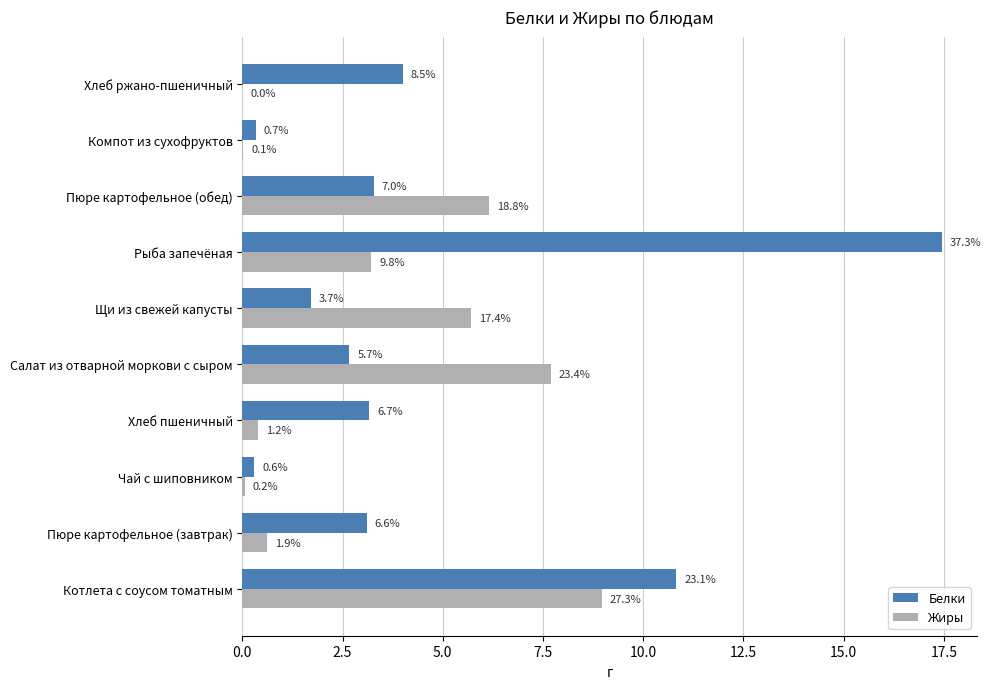

What are all the series names shown in the legend?

Белки, Жиры